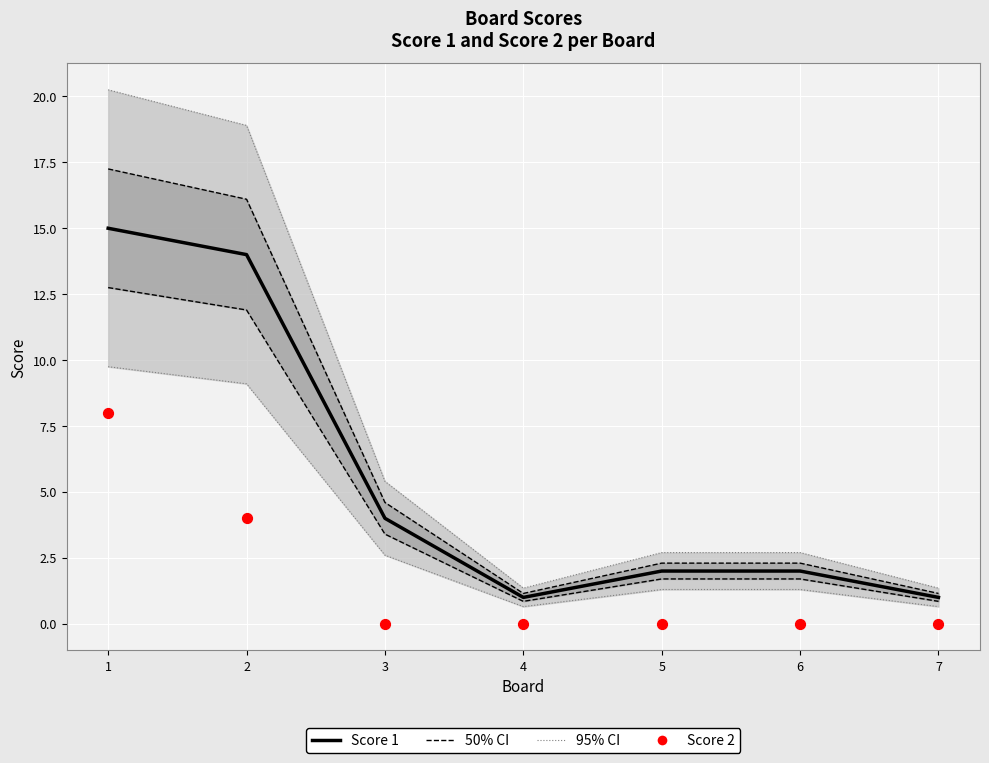

What are all the series names shown in the legend?

Score 1, 50% CI, 95% CI, Score 2